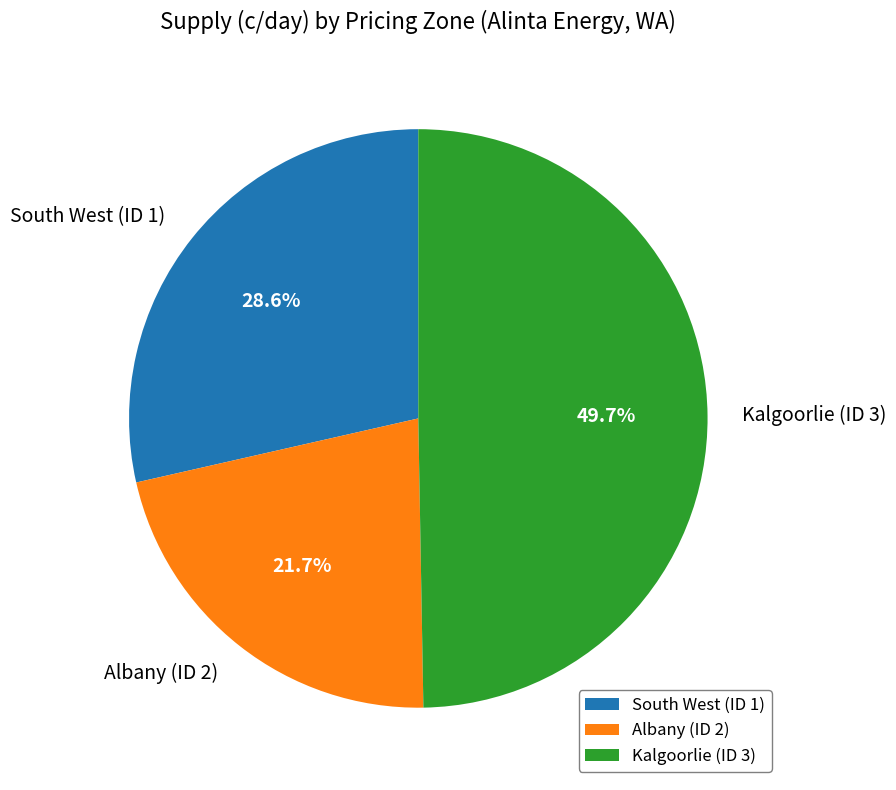

The Kalgoorlie (ID 3) slice represents 50% of the pie. True or false?

True